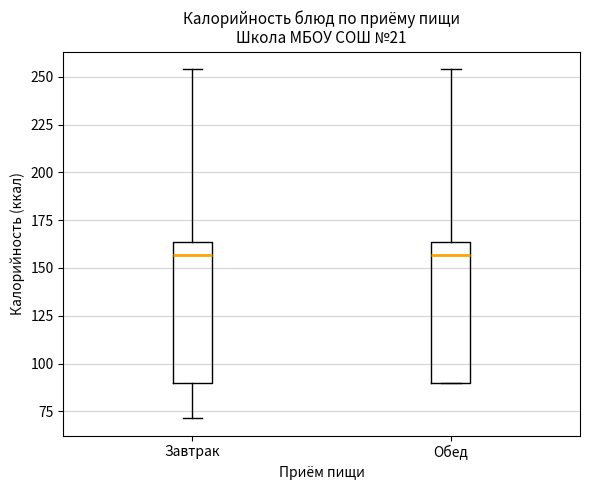

Where does the upper whisker of the box for Завтрак end on the y-axis? The values are not printed on the chart, so give them approximately, as read against the axis.

255